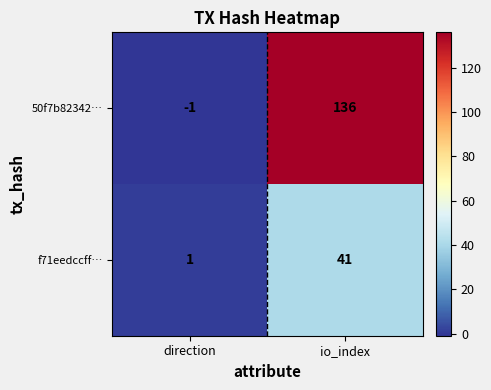

Reading left to right, what are all the values shown in this chart?

50f7b82342…: direction=-1	io_index=136
f71eedccff…: direction=1	io_index=41